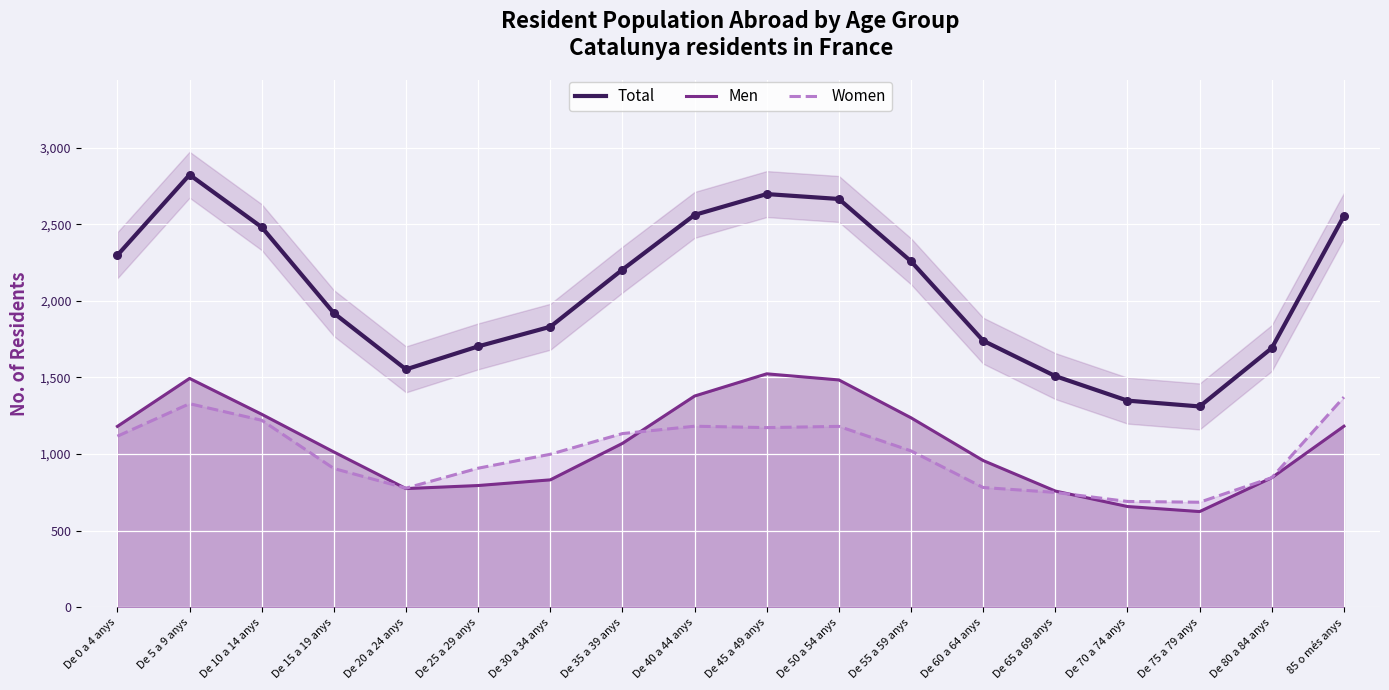

Which series has the largest total across all categories?

Total